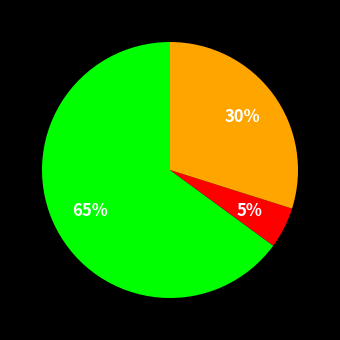

Is there any slice that represents more than half of the pie?

Yes